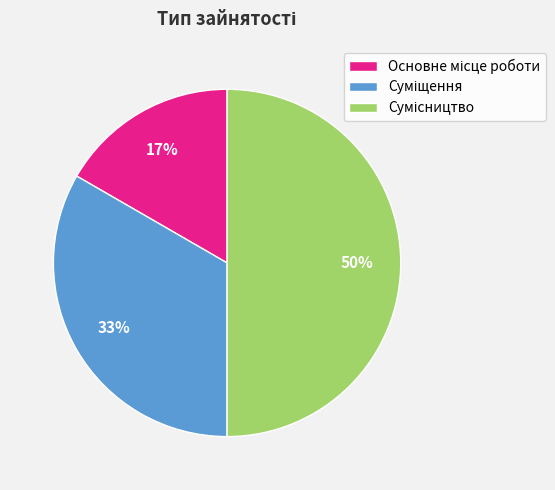

To the nearest percent, what is the difference between the largest and smallest slice percentages?

33%